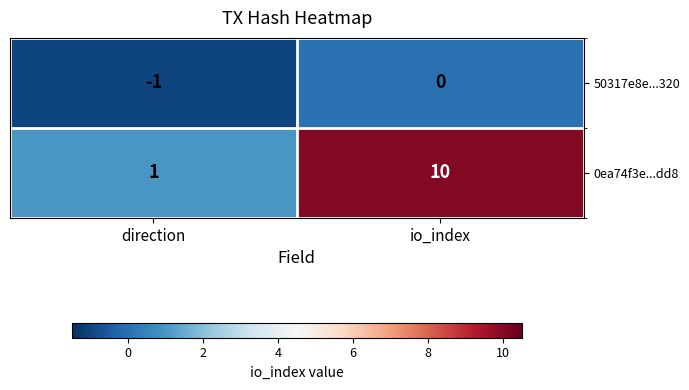

Where is 0ea74f3e...dd8 nearest to the value 5?

direction